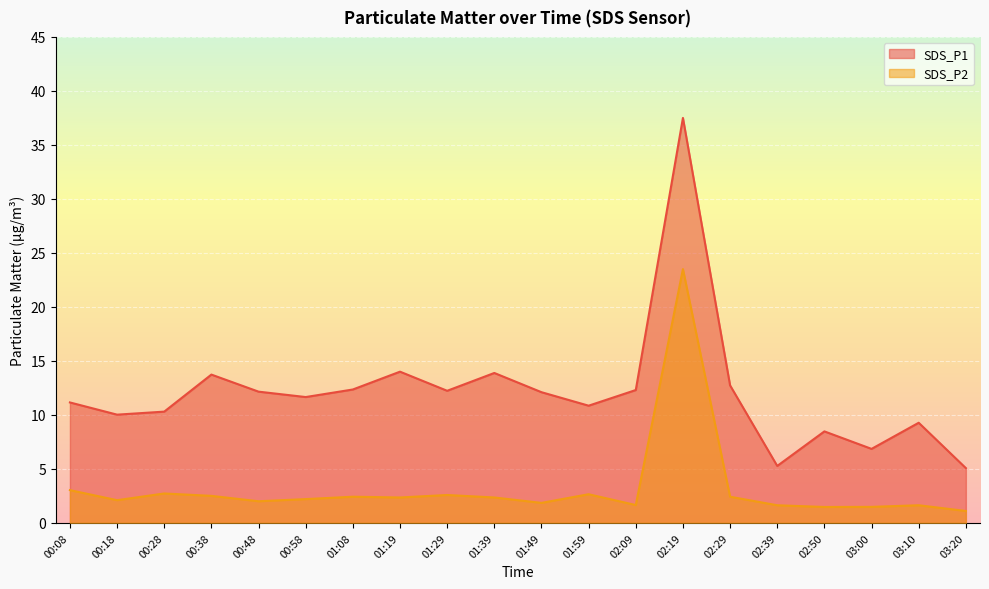

Reading left to right, what are all the values shown in this chart?

SDS_P1: 11.2	10.0	10.3	13.7	12.2	11.7	12.3	14.0	12.2	13.9	12.1	10.8	12.3	37.5	12.7	5.3	8.5	6.8	9.3	5.1
SDS_P2: 3.0	2.1	2.7	2.5	2.0	2.2	2.4	2.4	2.6	2.4	1.9	2.6	1.6	23.5	2.4	1.6	1.5	1.5	1.6	1.1